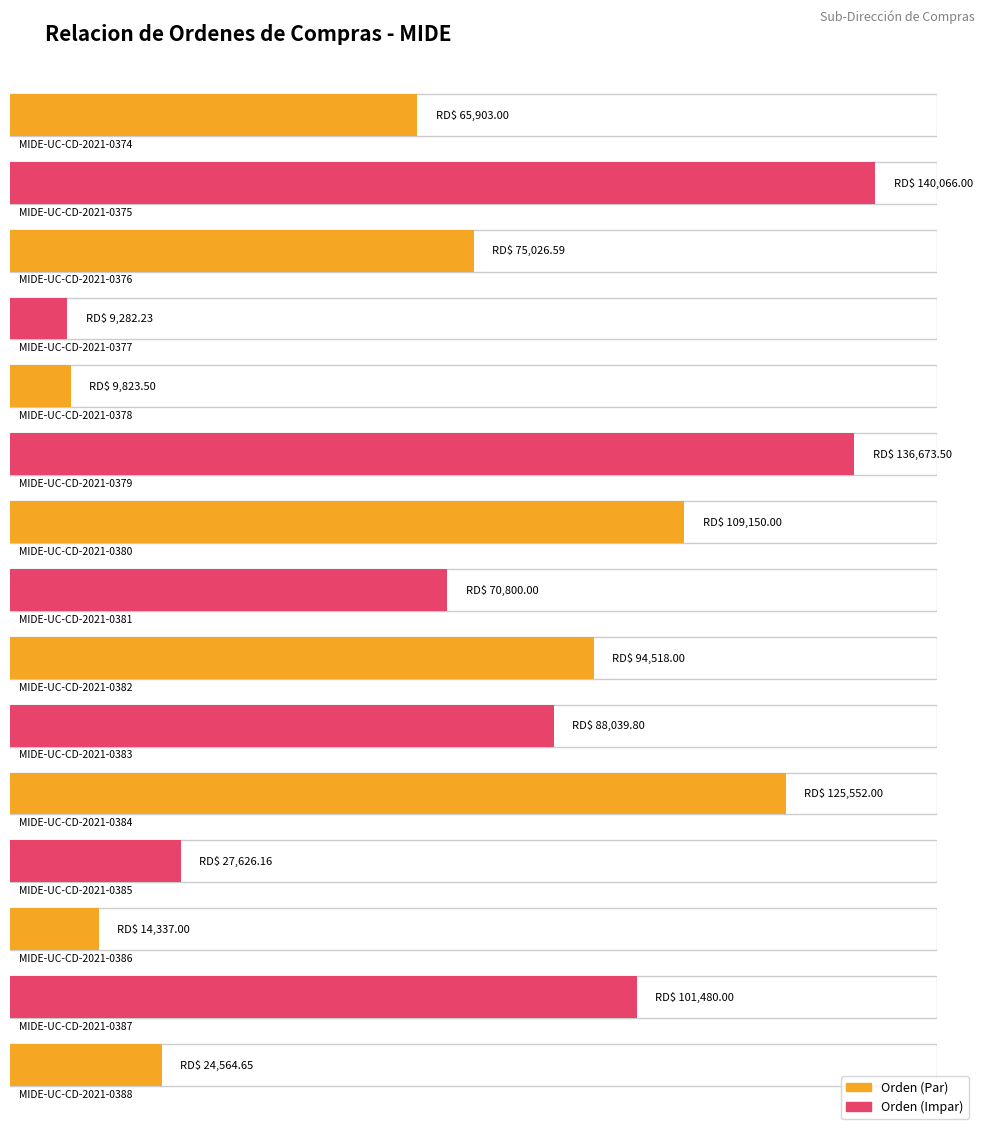

True or false: the data shows 70800.0 at MIDE-UC-CD-2021-0381.

True